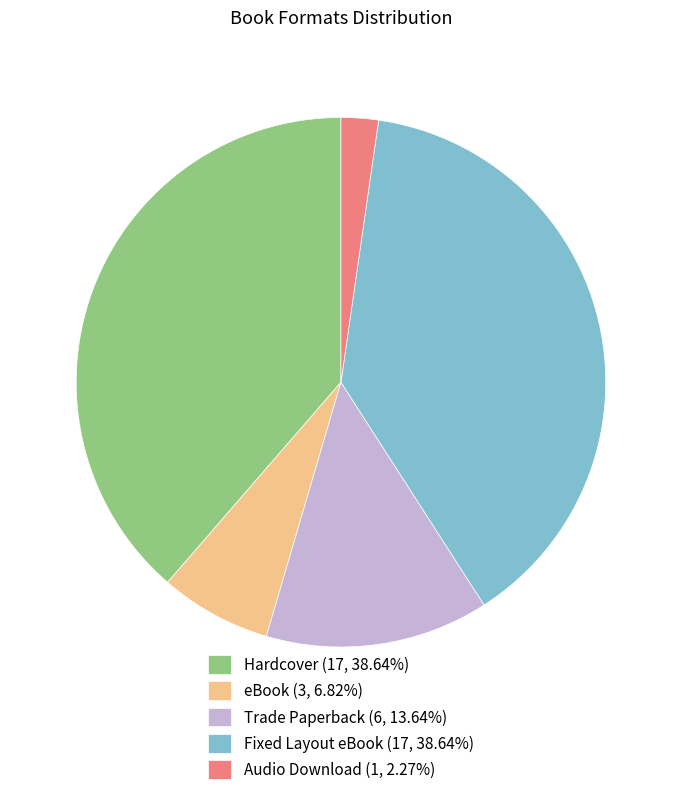

Combined, do Audio Download (1, 2.27%) and Hardcover (17, 38.64%) account for over 50%?

No